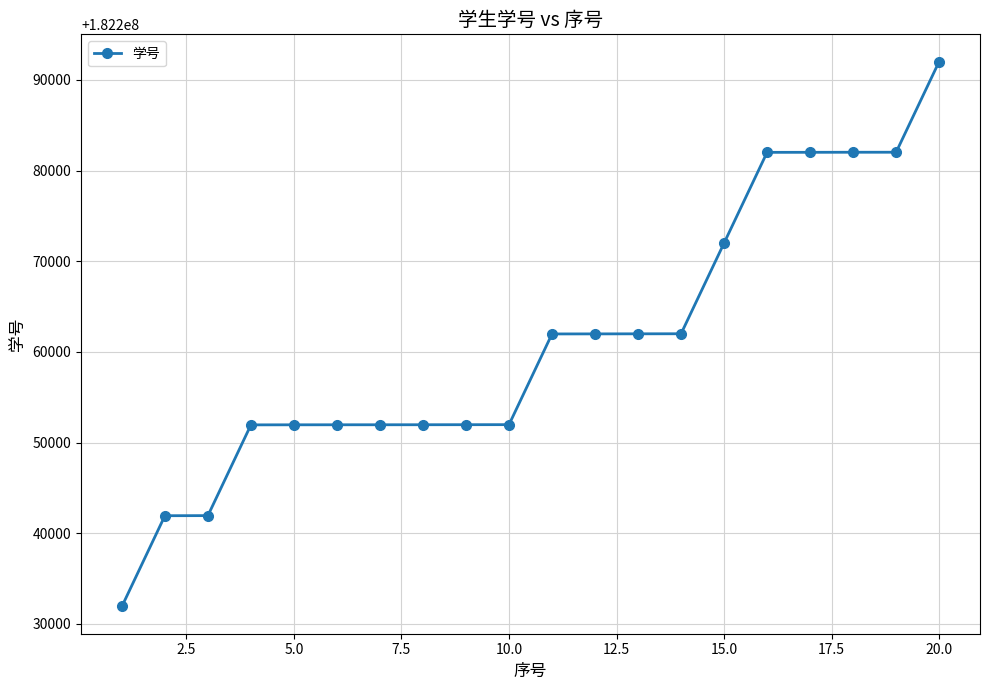

What is the difference between the maximum and minimum values?

60113